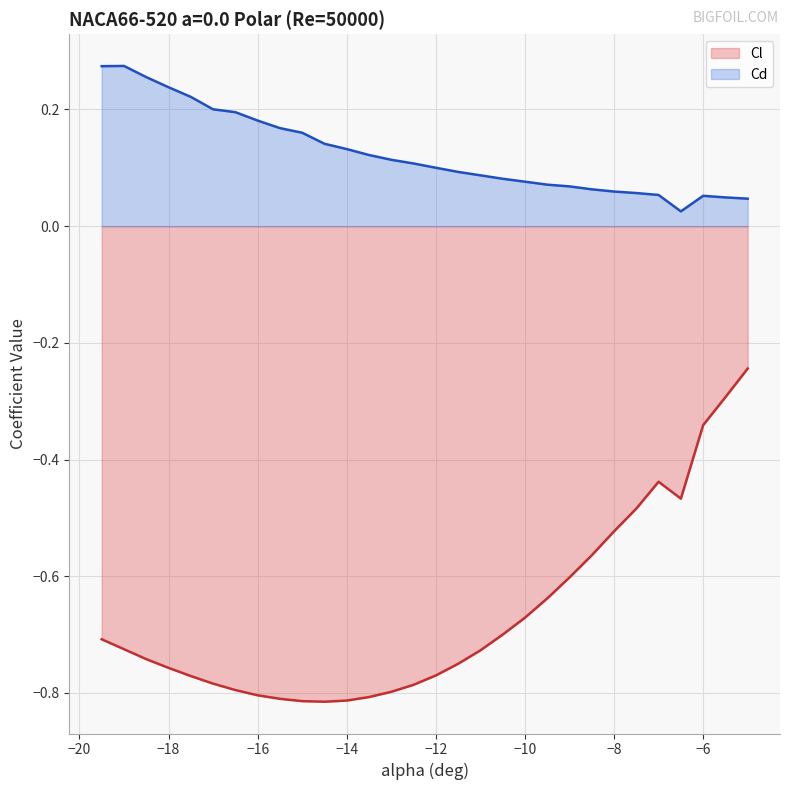

Between -8.0 and -15.0, which is larger?

-8.0